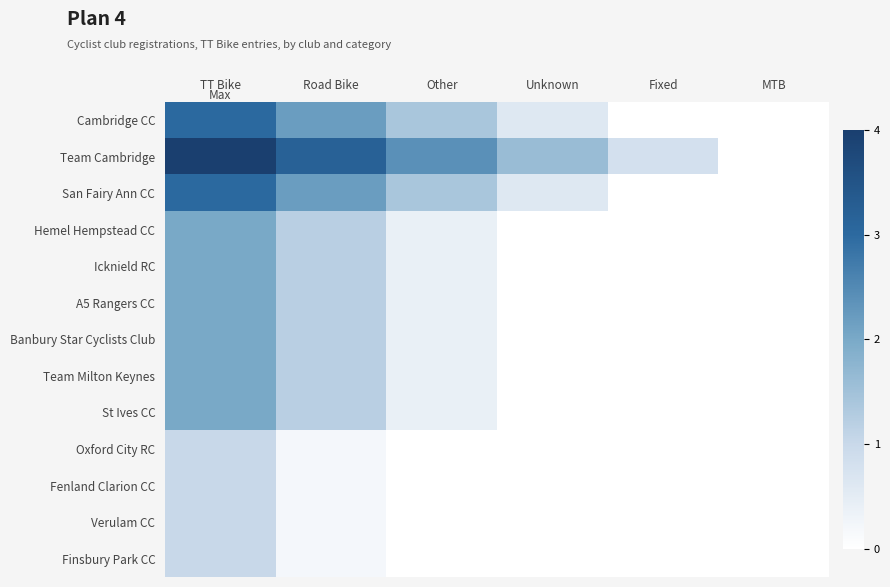

How many categories are shown in the chart?

6